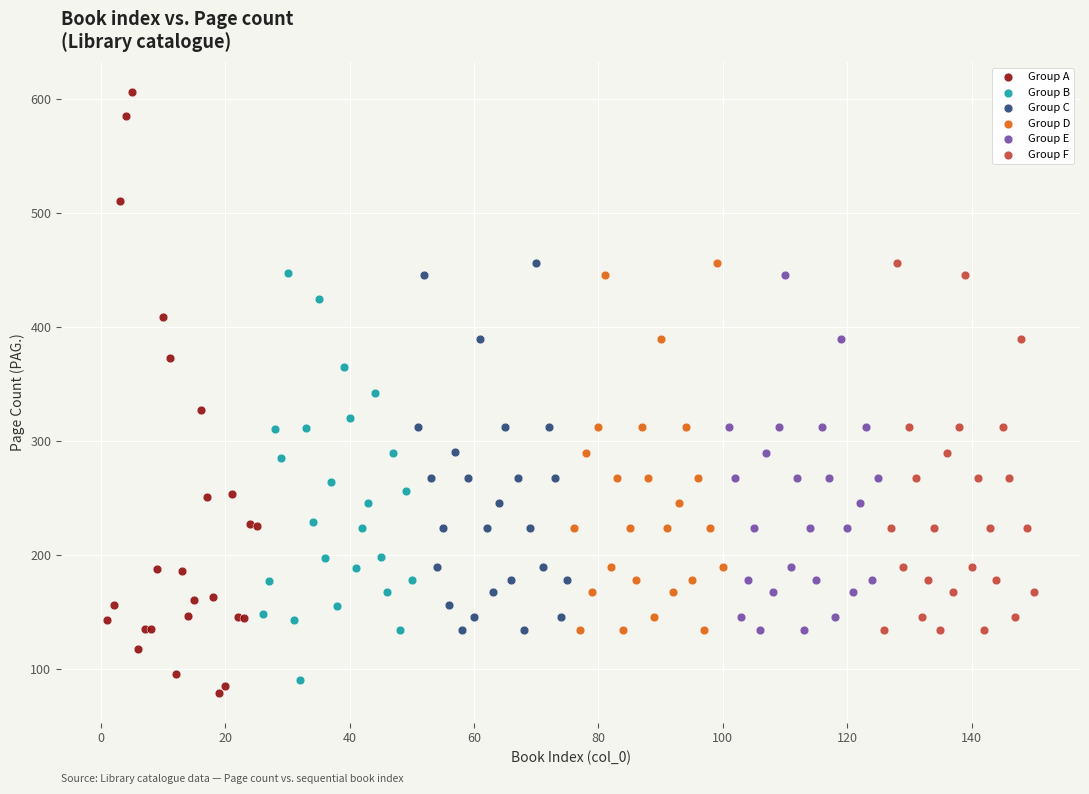

Which series contains the highest Y value?

Group A